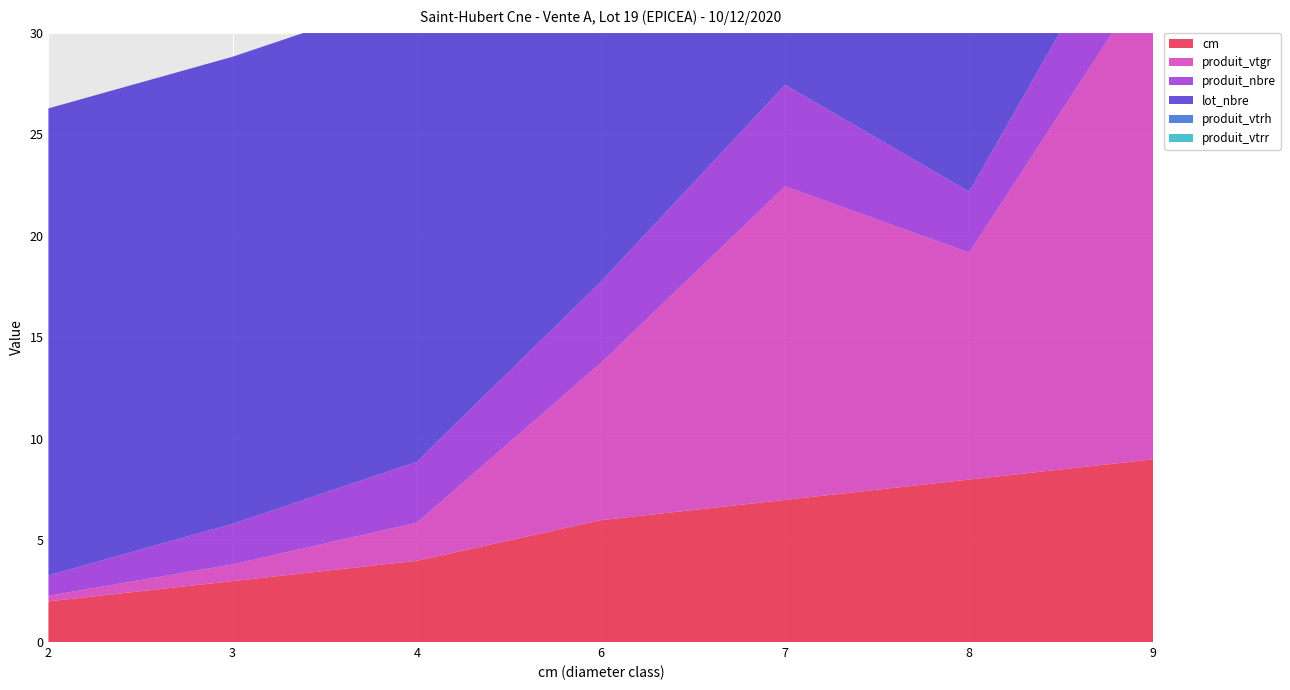

Reading left to right, what are all the values shown in this chart?

cm: 2.0	3.0	4.0	6.0	7.0	8.0	9.0
produit_vtgr: 0.3	0.8	1.9	7.7	15.4	11.2	24.1
produit_nbre: 1.0	2.0	3.0	4.0	5.0	3.0	5.0
lot_nbre: 23.0	23.0	23.0	23.0	23.0	23.0	23.0
produit_vtrh: 0.0	0.0	0.0	0.0	0.0	0.0	0.0
produit_vtrr: 0.0	0.0	0.0	0.0	0.0	0.0	0.0